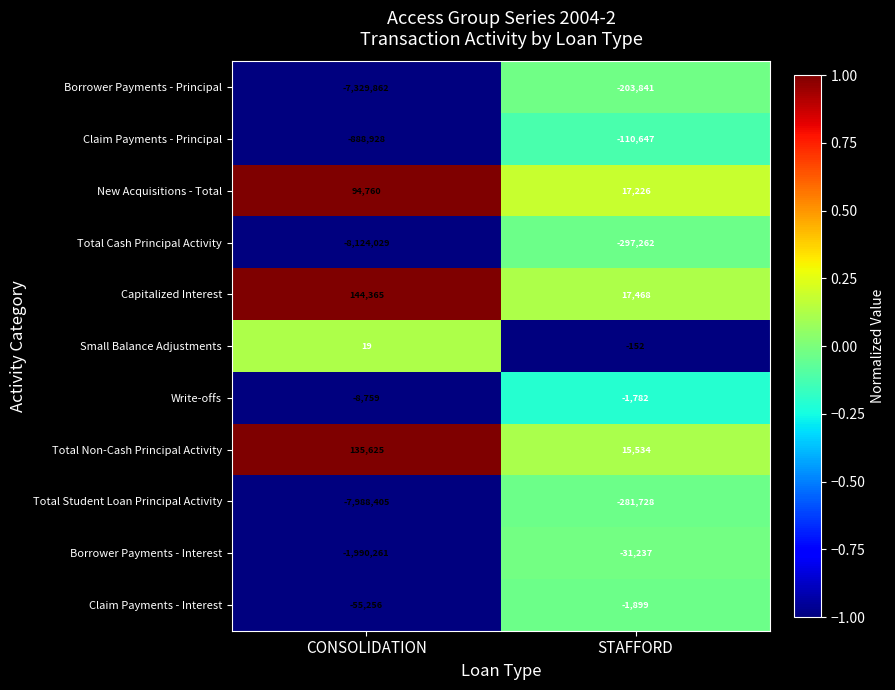

Which category has the lowest value in the Capitalized Interest series?

STAFFORD